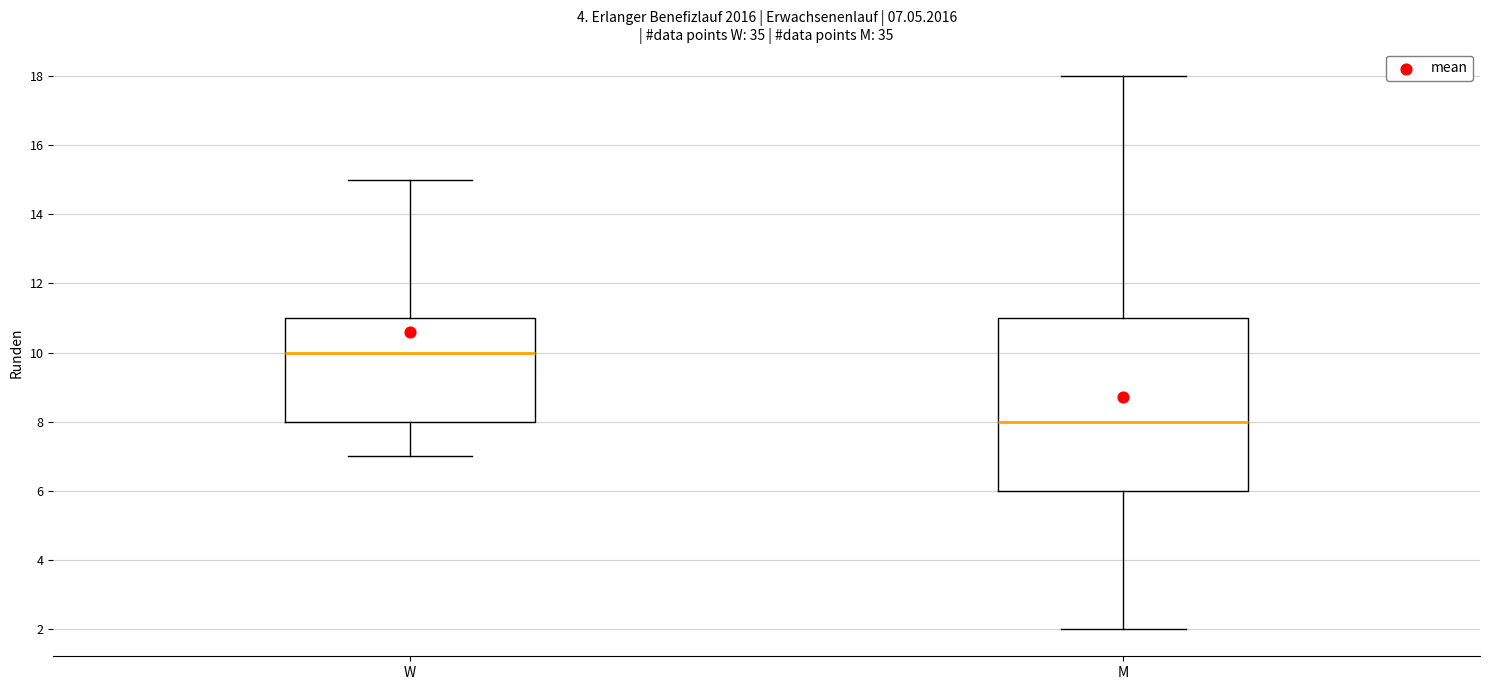

Which box is the tallest, from its lower edge to its upper edge?

M